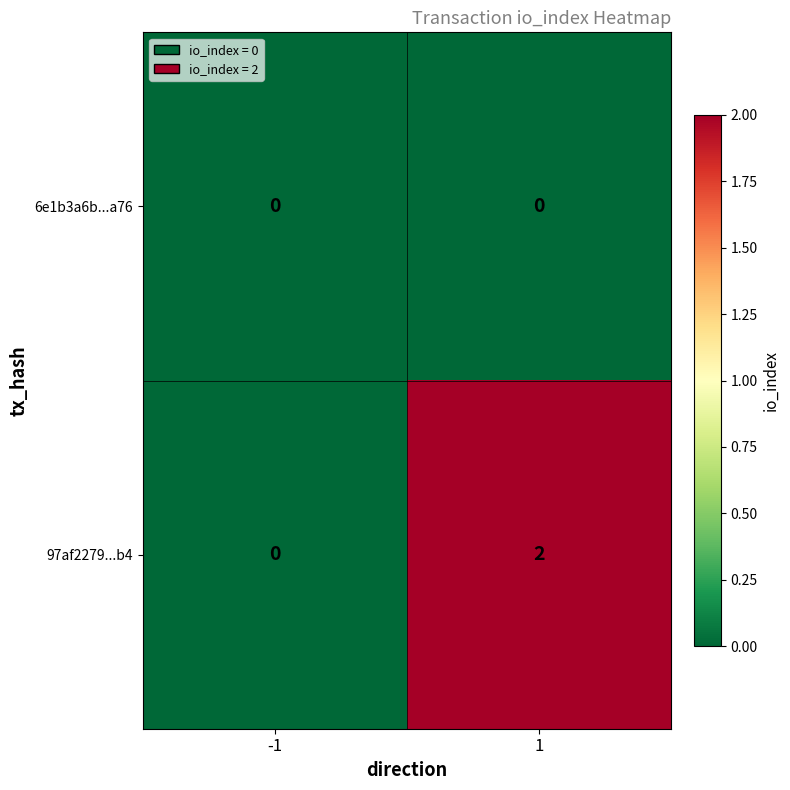

Which series has the largest range (max minus min)?

97af2279...b4